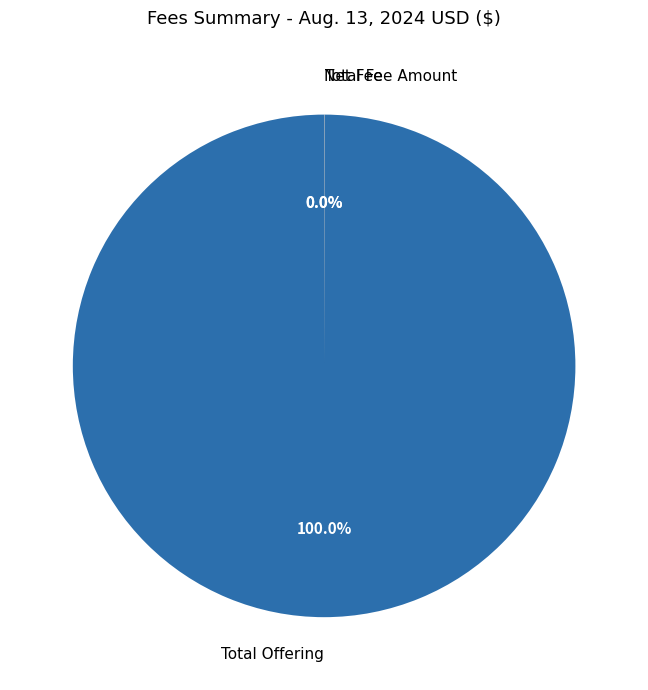

Is it true that Total Offering is 88% of the pie?

False